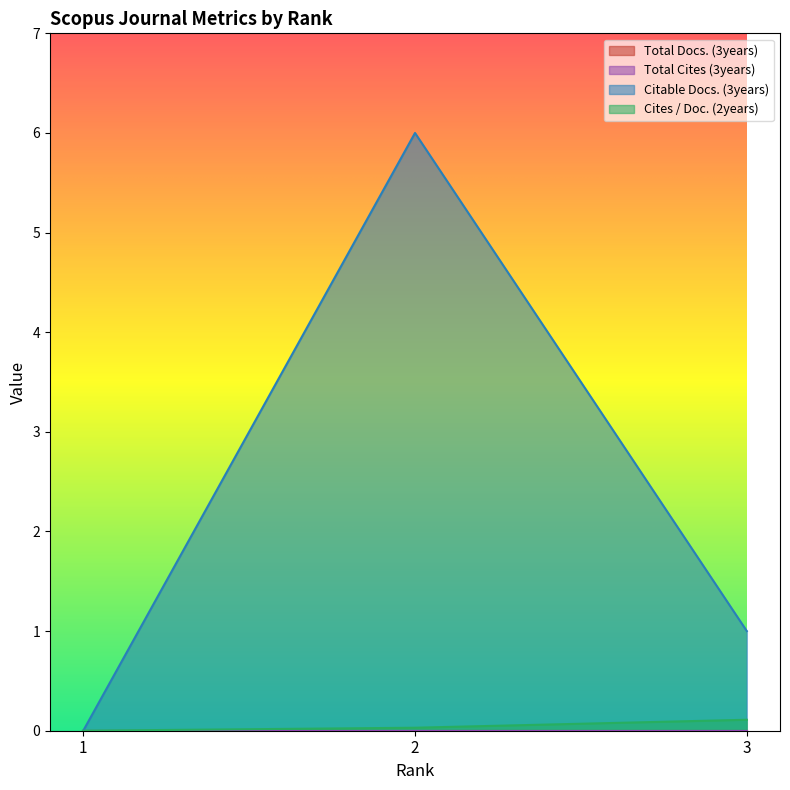

At how many categories does at least one series exceed 5?

1